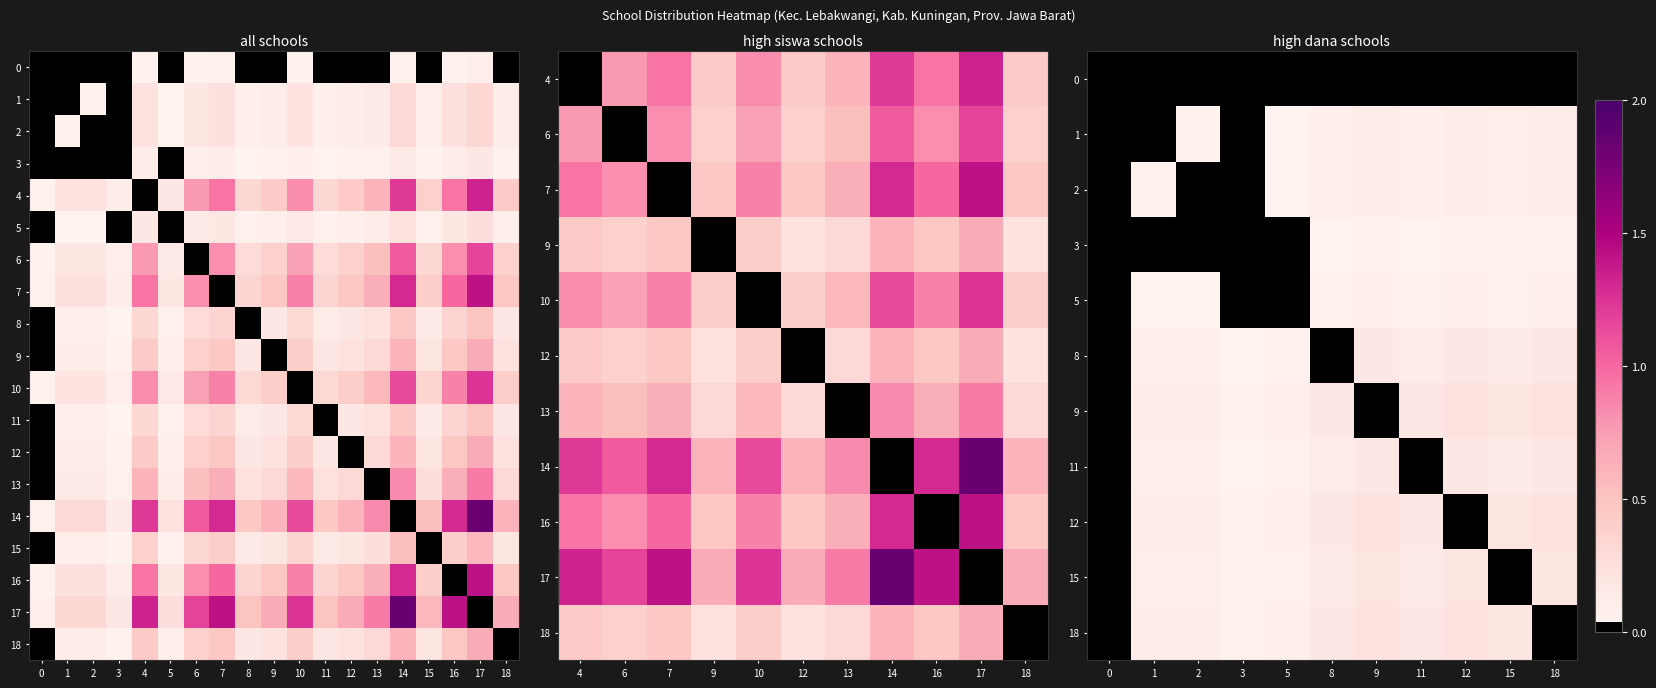

True or false: dana has a value of 0.0 at 2.

True